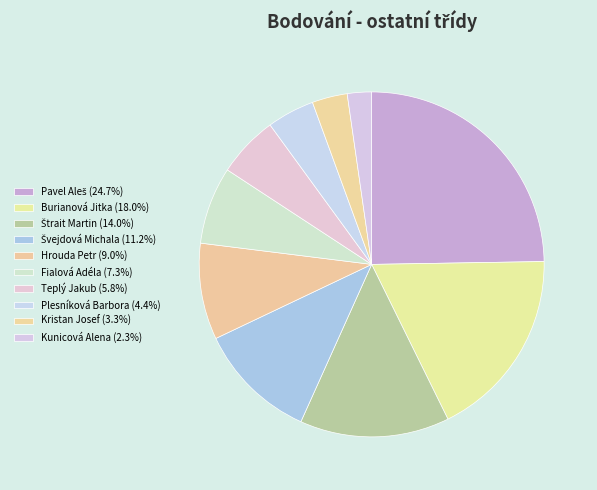

How many slices are in this pie chart?

10